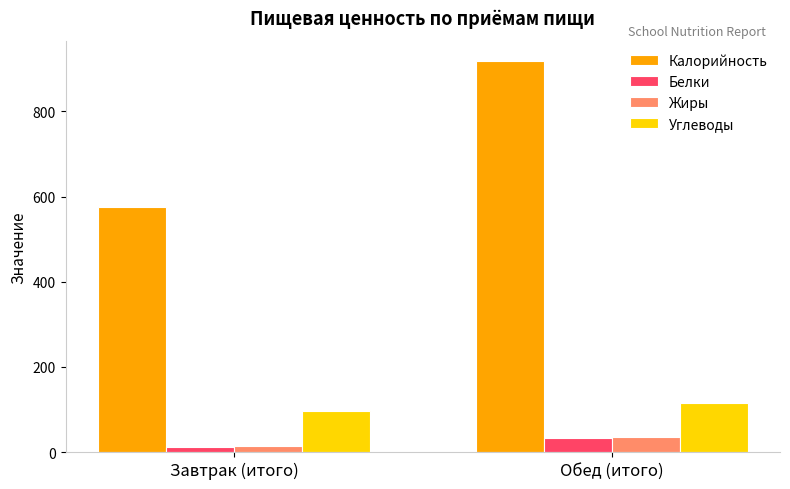

Which category has the lowest value in the Жиры series?

Завтрак (итого)